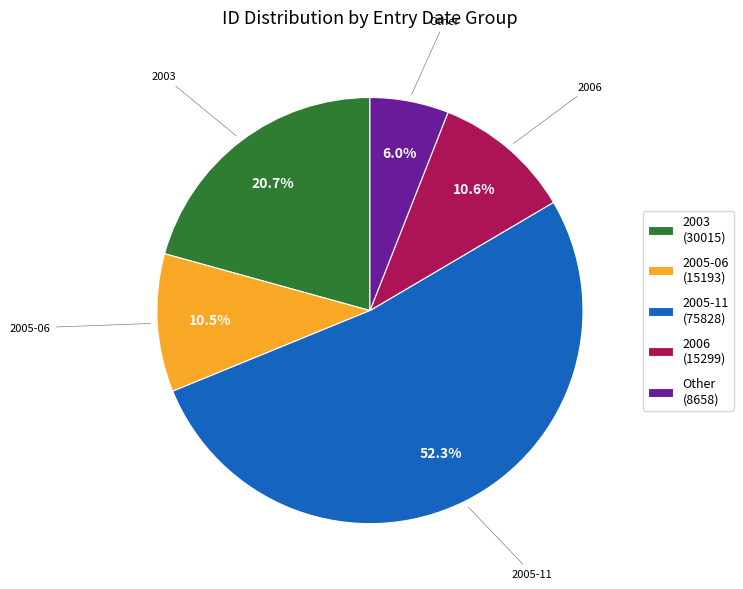

Which category has the biggest portion of the pie?

2005-11 (75828)